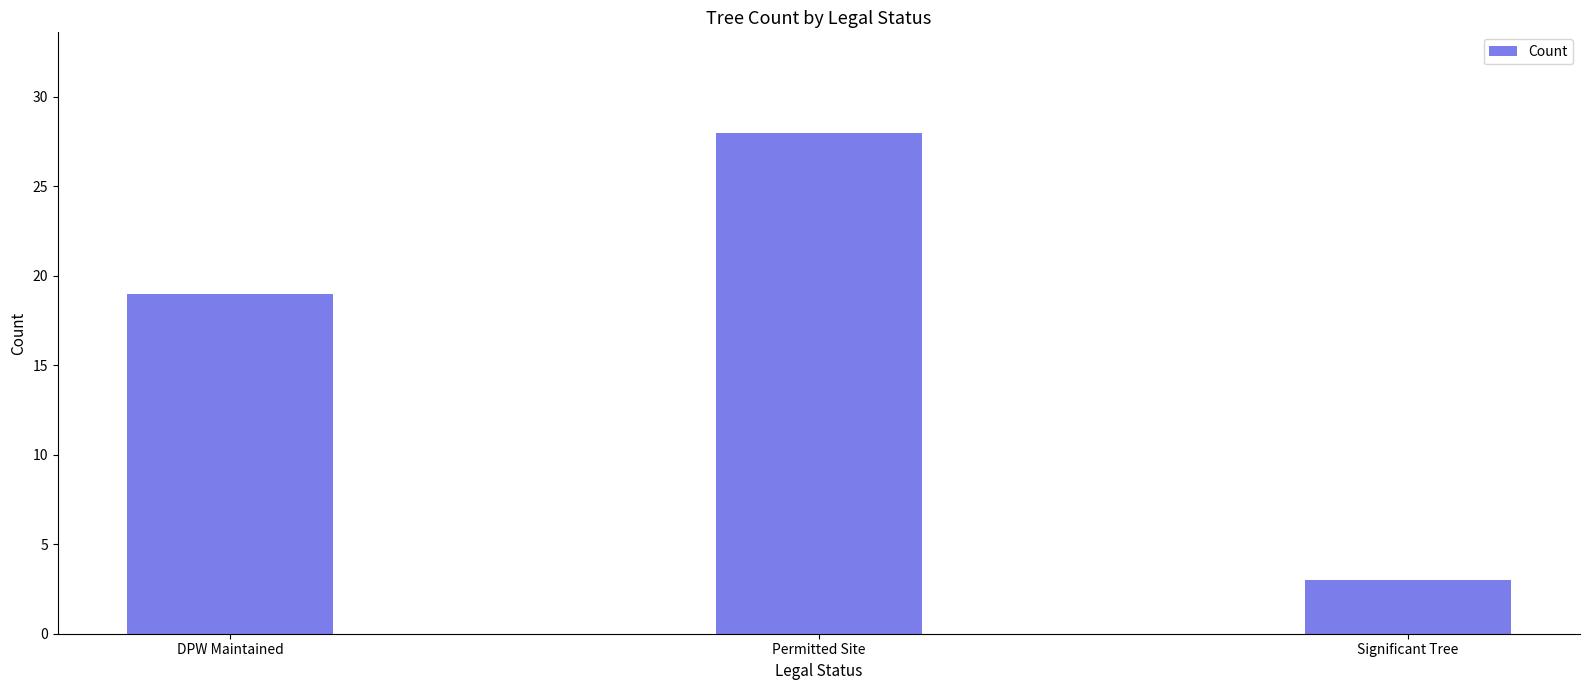

How many data points does each series have?

3